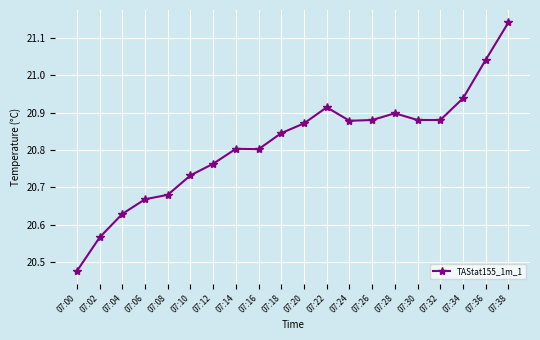

The value at 07:14 is 37.1. True or false?

False